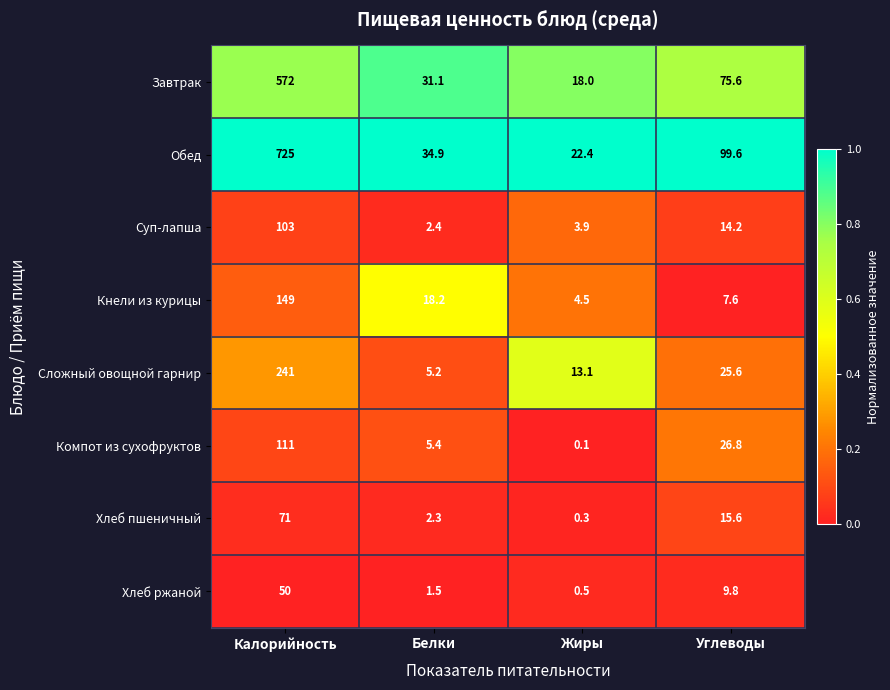

What is the total value across all series at Белки?

101.0